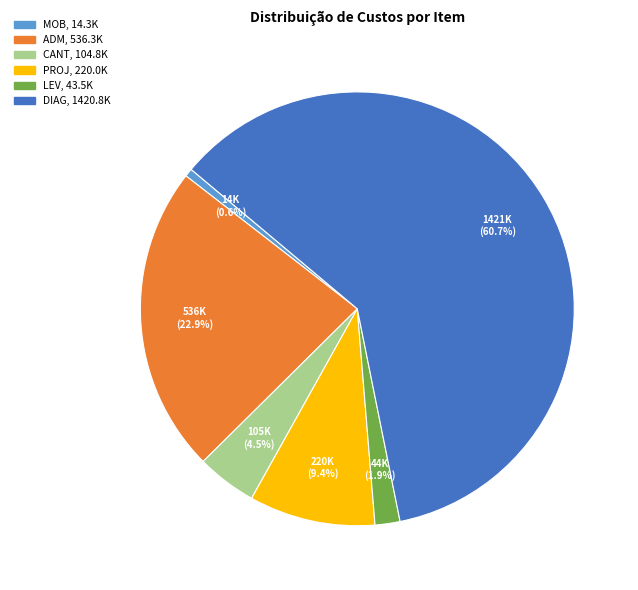

Count the number of slices in the pie.

6